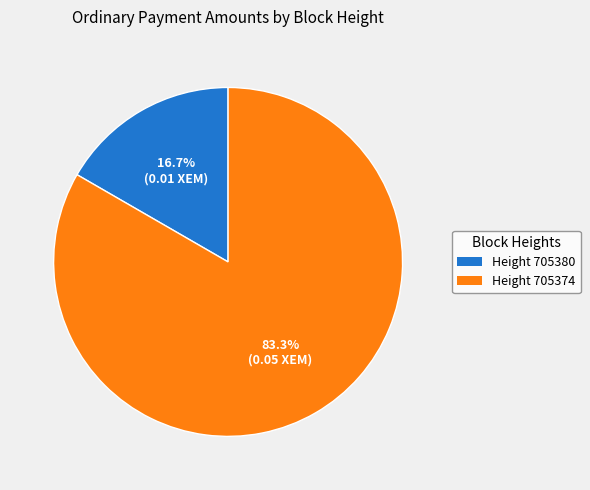

Is there a majority slice in this chart?

Yes